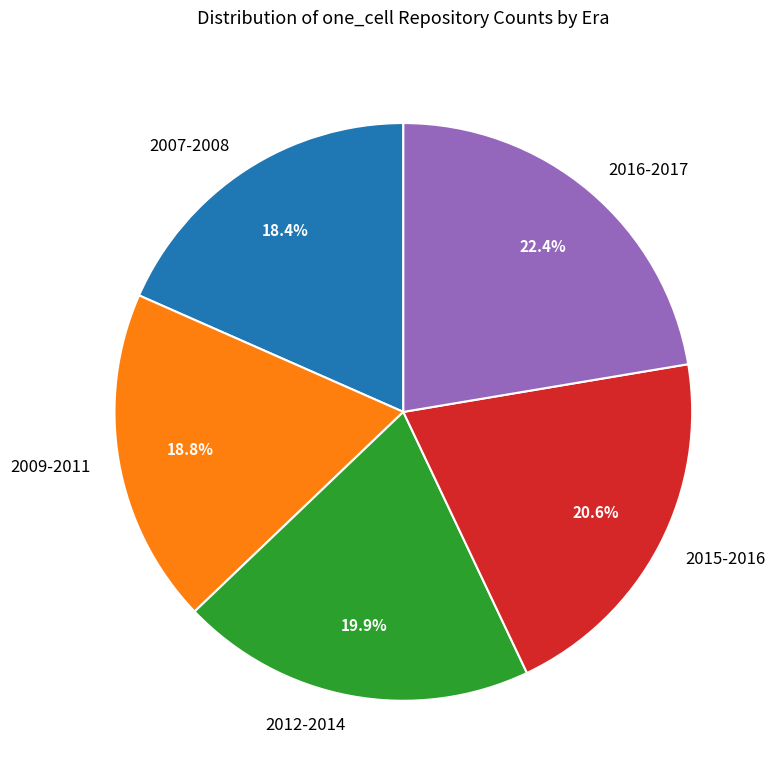

To the nearest percent, what portion does 2012-2014 represent?

20%